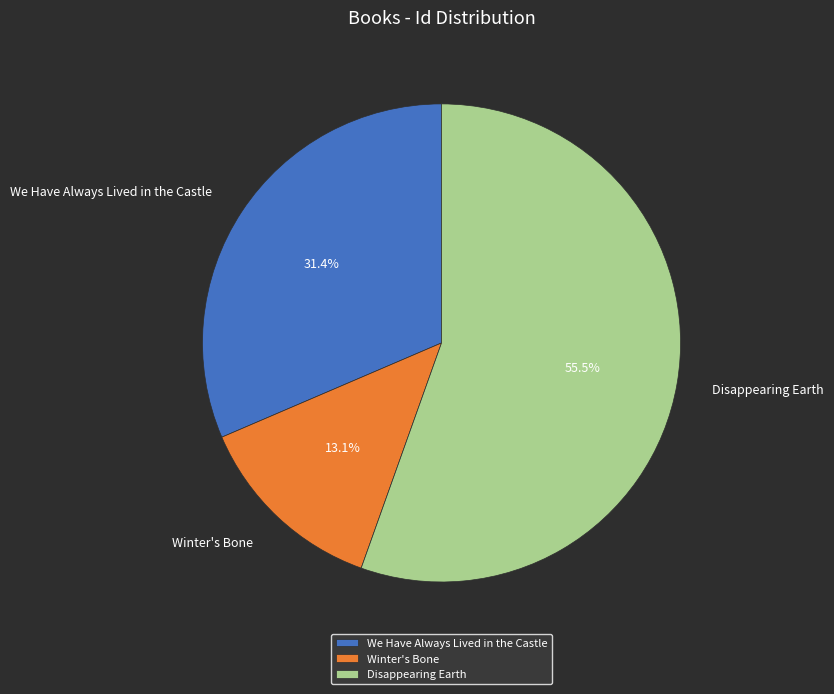

Rank the categories by value from highest to lowest.

Disappearing Earth, We Have Always Lived in the Castle, Winter's Bone